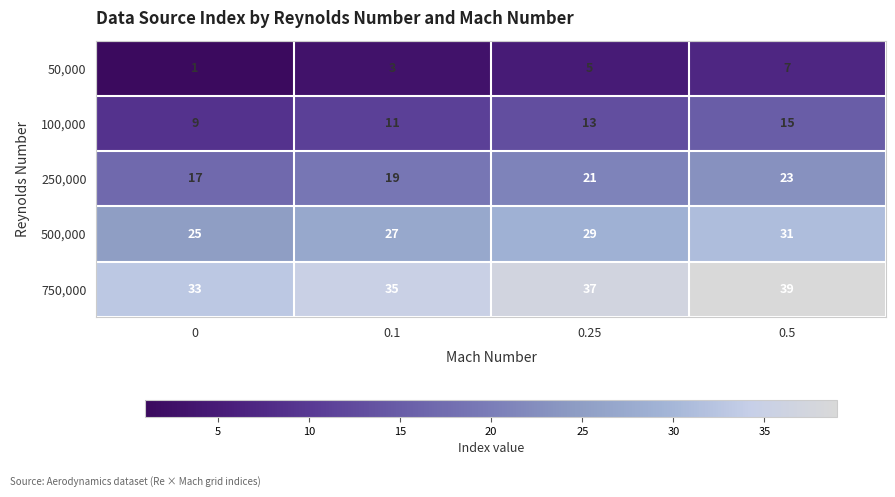

The value of 100,000 at 0.25 is 18. True or false?

False